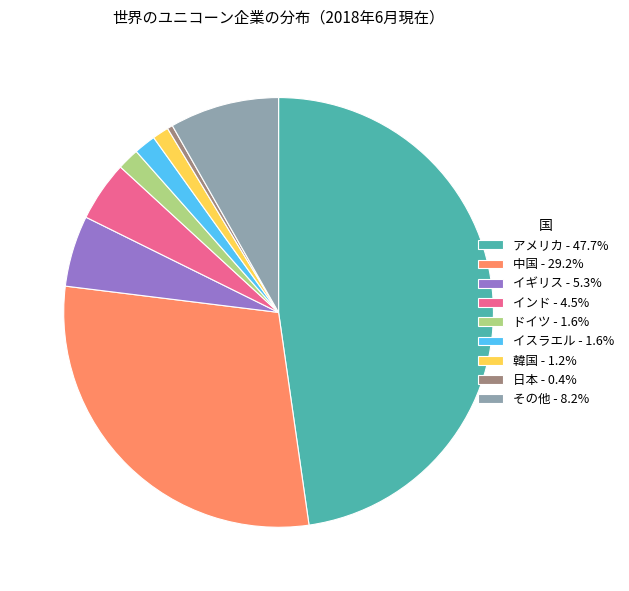

Combined, do 韓国 - 1.2% and ドイツ - 1.6% account for over 50%?

No